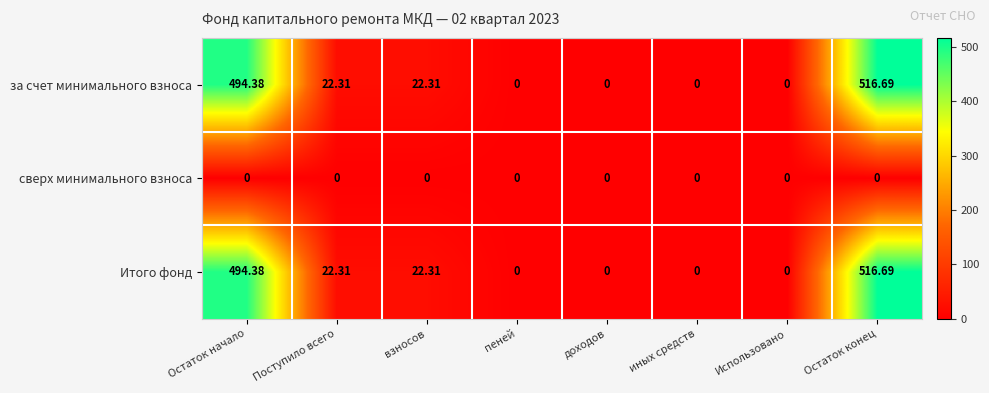

Which label corresponds to the largest value in the chart?

Остаток конец